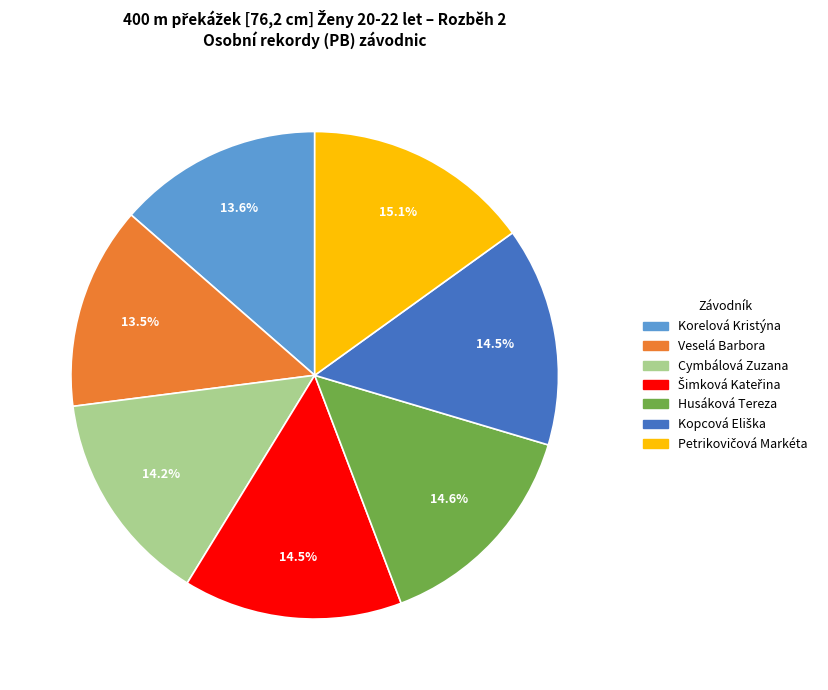

Does Veselá Barbora account for over 50% of the chart?

No